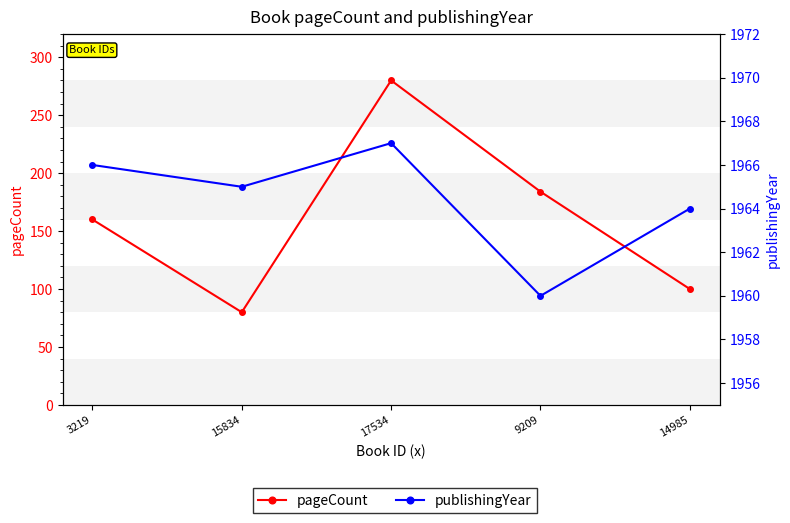

True or false: pageCount has more than 0 interior local peaks.

True